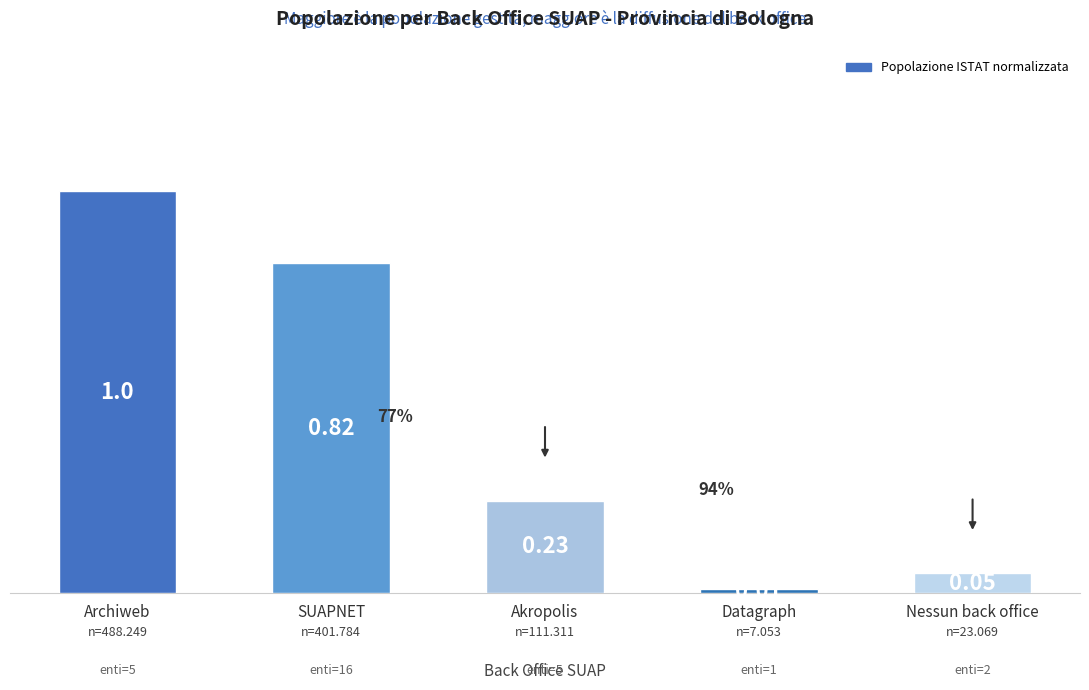

What is the average value?

0.4